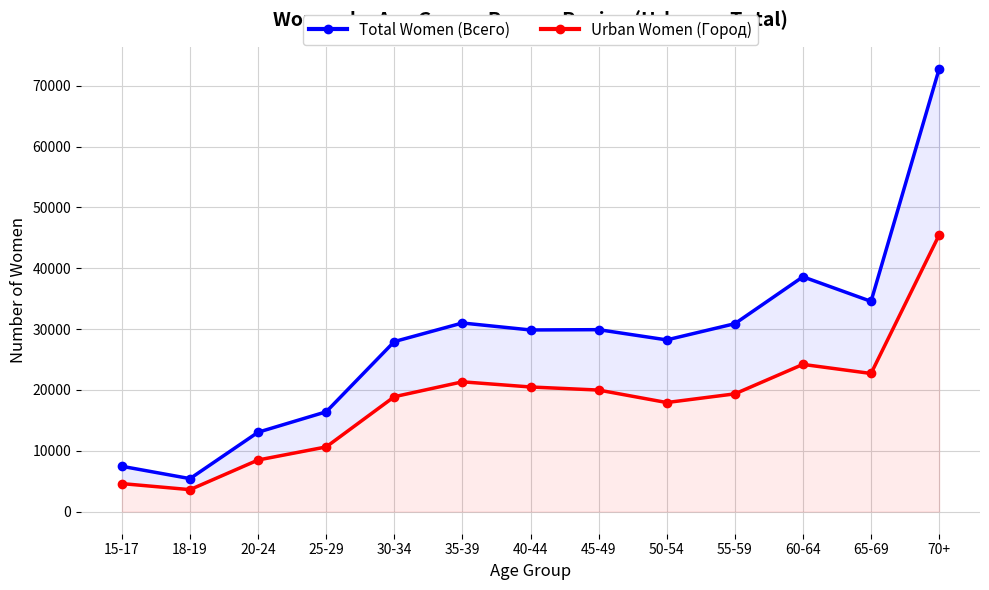

What is the difference between the highest and lowest values at 45-49?

9929